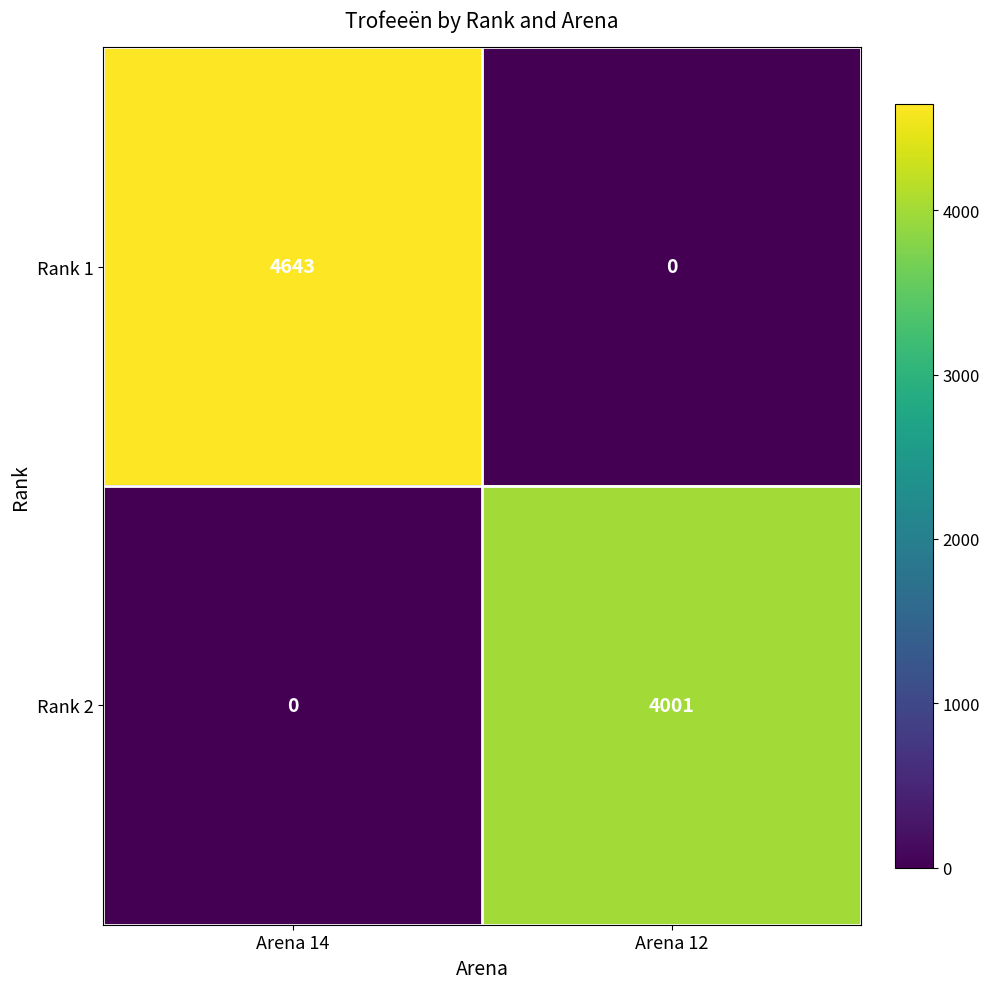

Which series has the largest range (max minus min)?

Rank 1